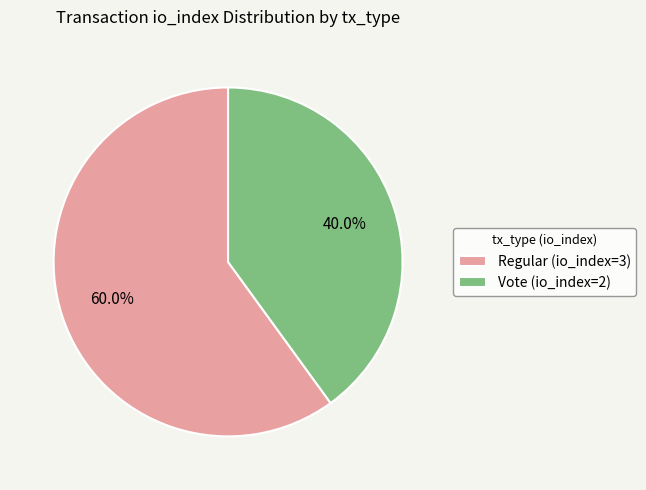

How much of the chart is everything except Regular (io_index=3)?

40.0%